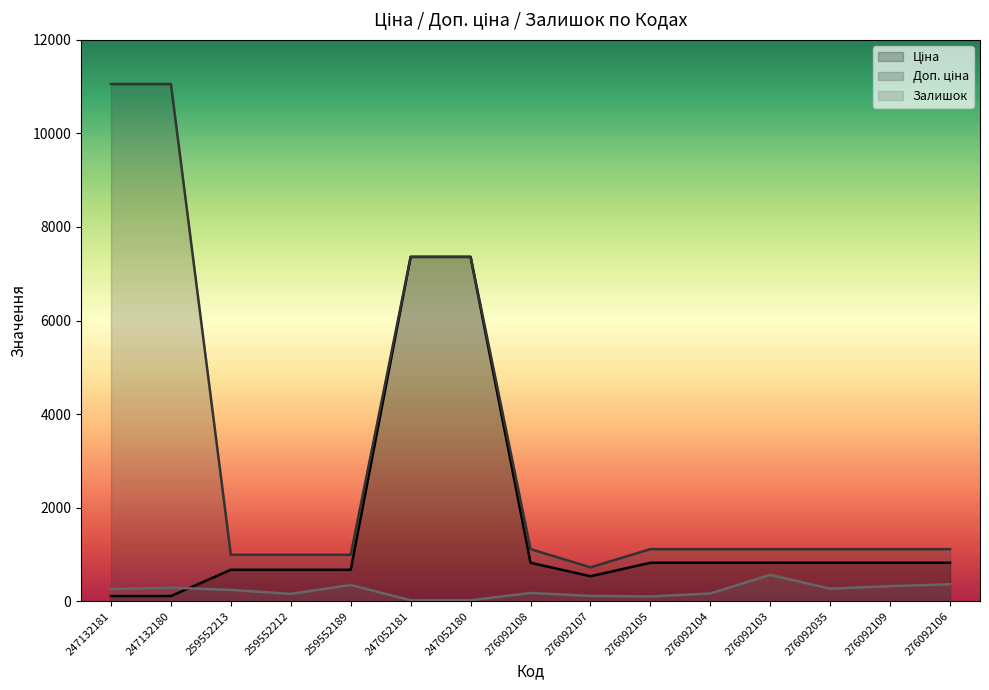

What are all the series names shown in the legend?

Ціна, Доп. ціна, Залишок